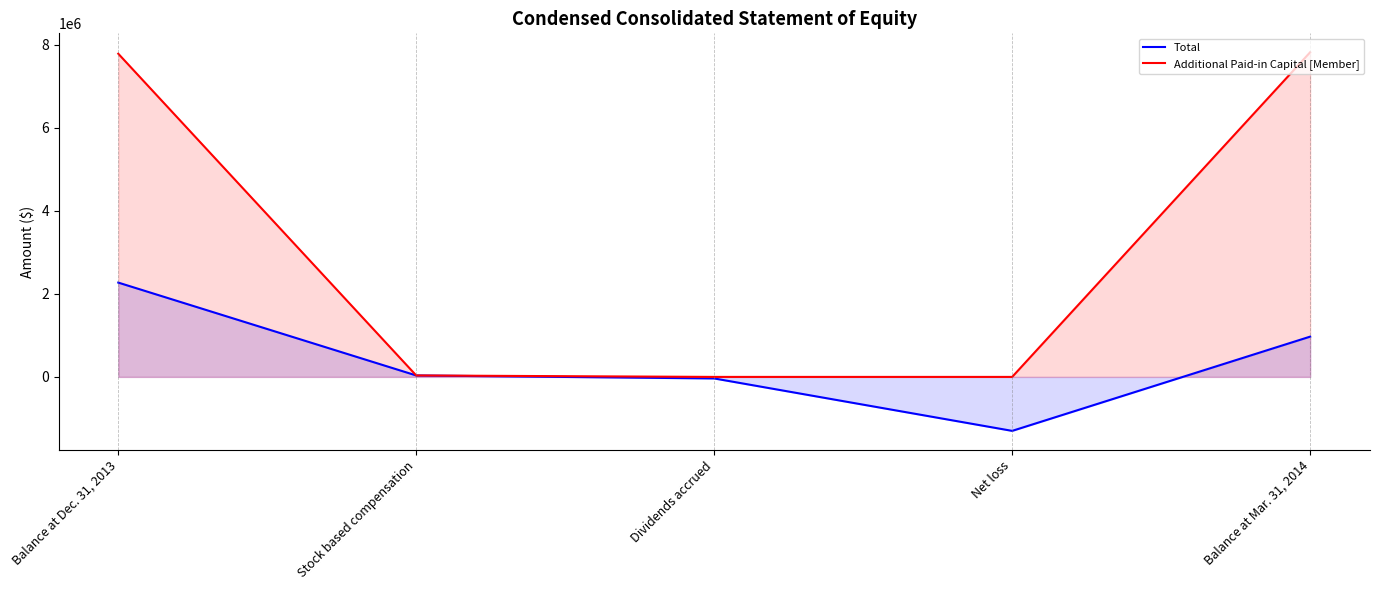

Which category has the lowest value in the Additional Paid-in Capital [Member] series?

Dividends accrued